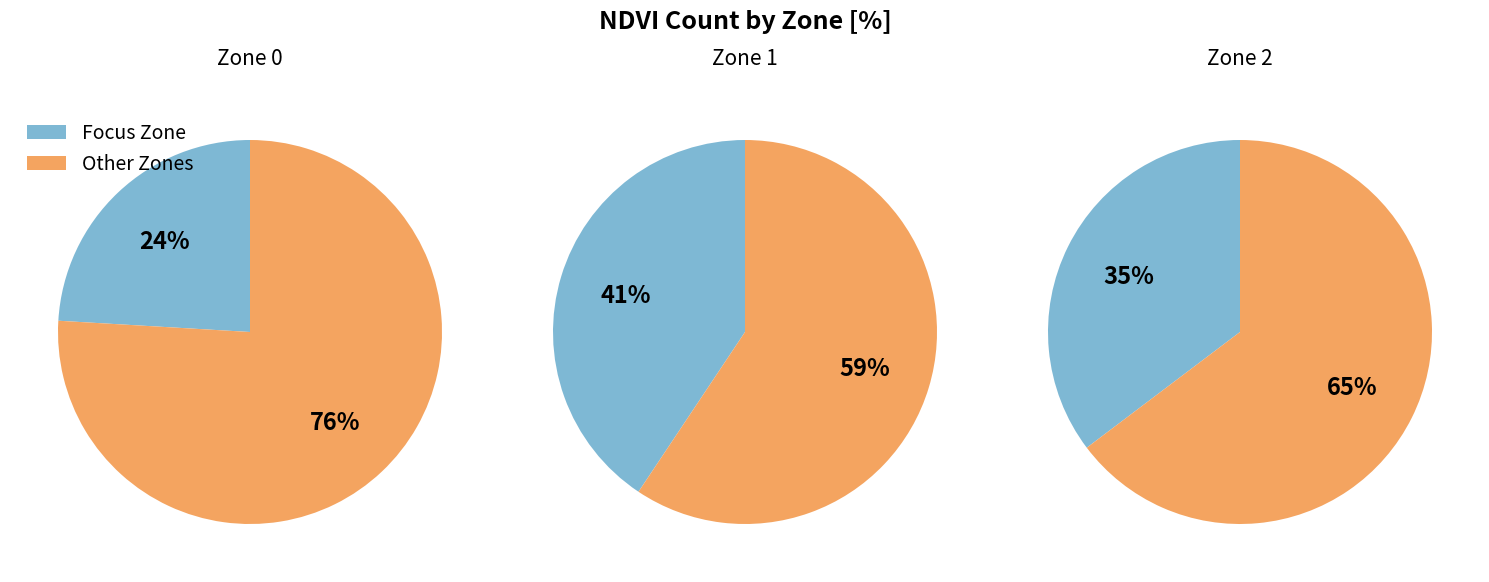

True or false: Zone 0 accounts for 24% of the total.

True